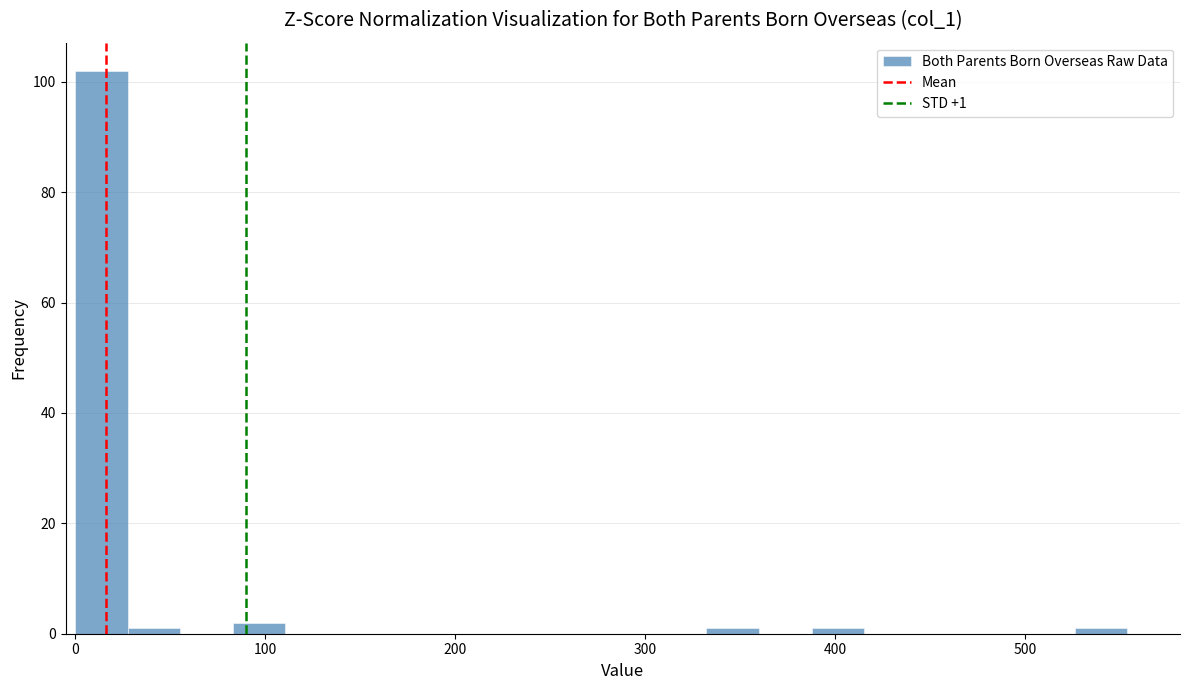

Read against the x-axis, roughly where is the centre of the tallest bar?

10